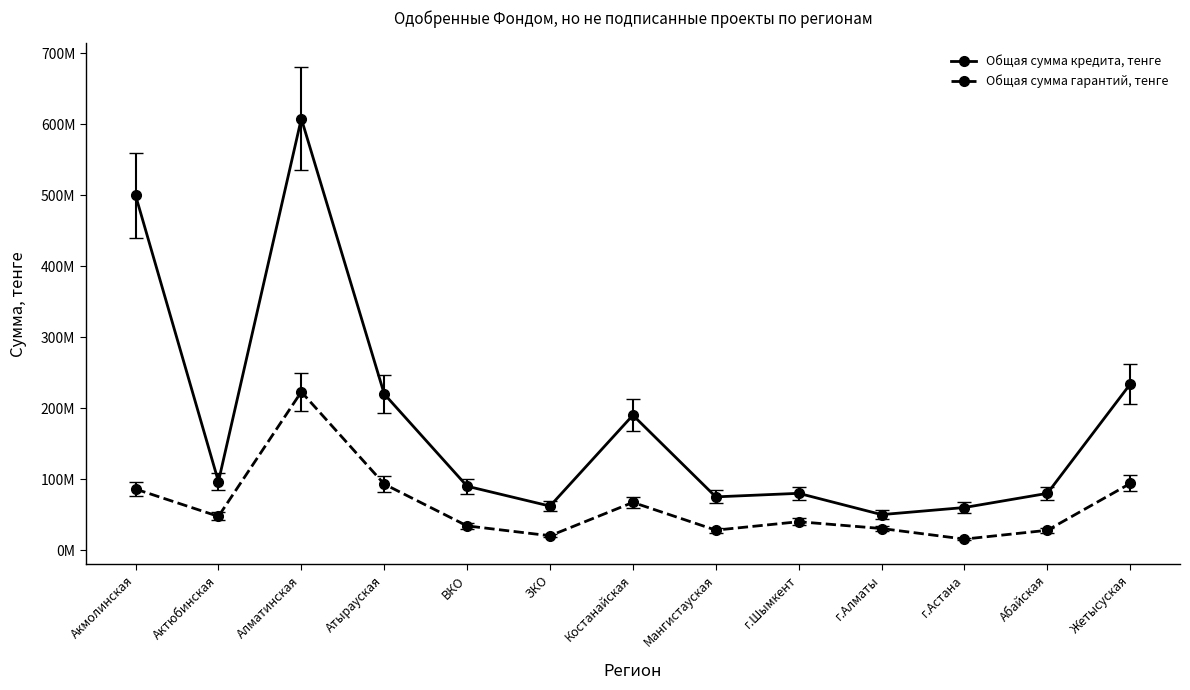

The Общая сумма кредита, тенге series shows 62000000 at ЗКО. True or false?

True